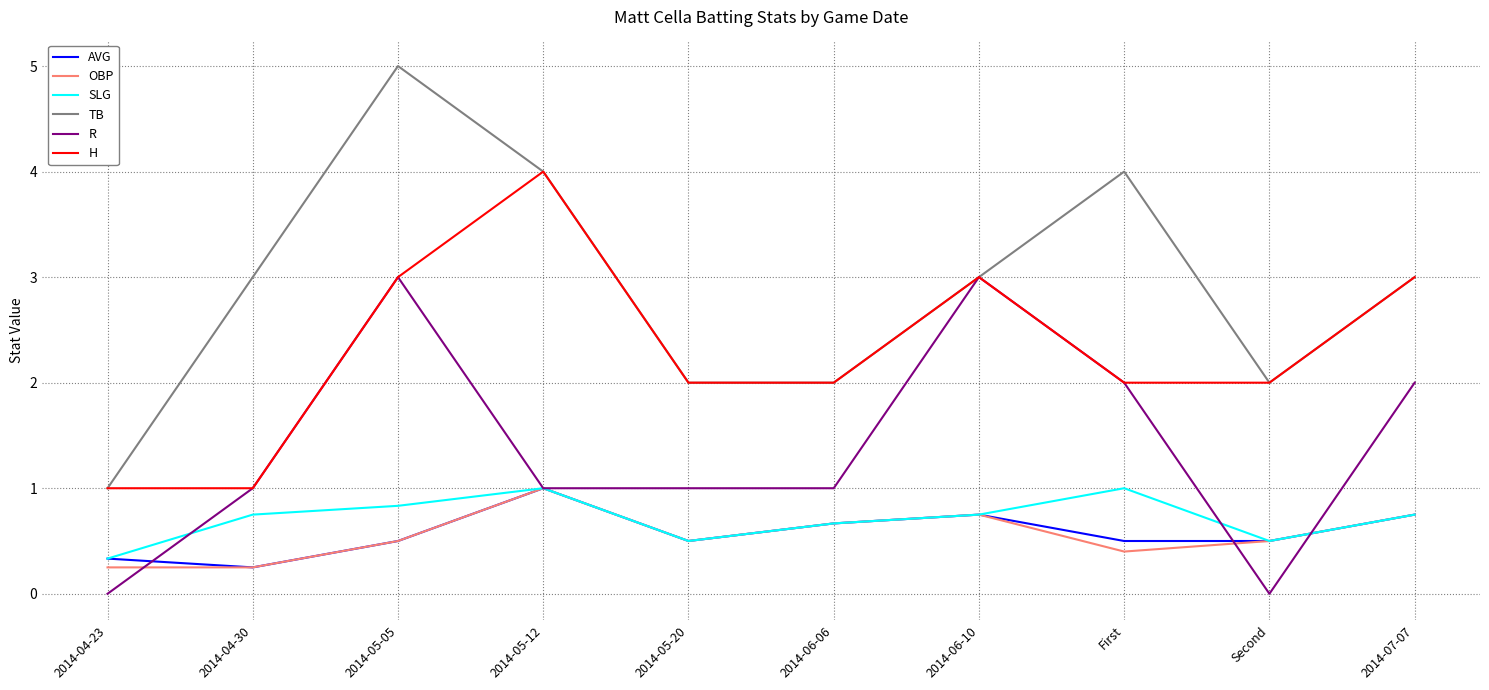

At which category is the sum across all series the highest?

2014-05-05